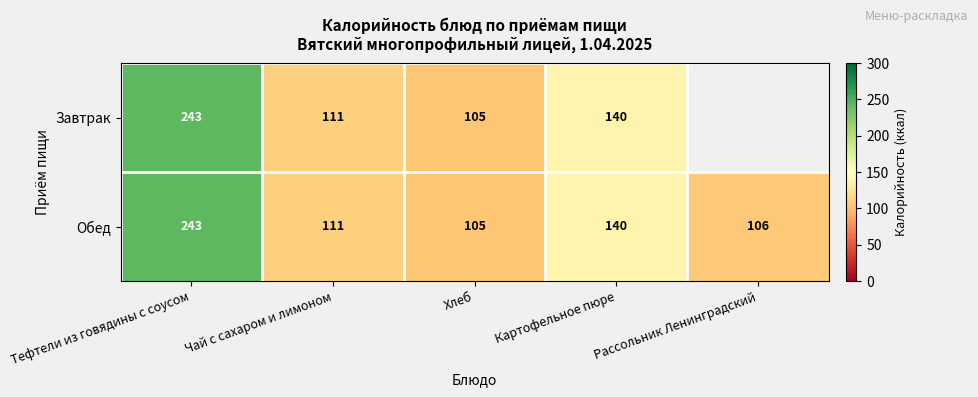

What is the approximate value of Обед at Рассольник Ленинградский?

106